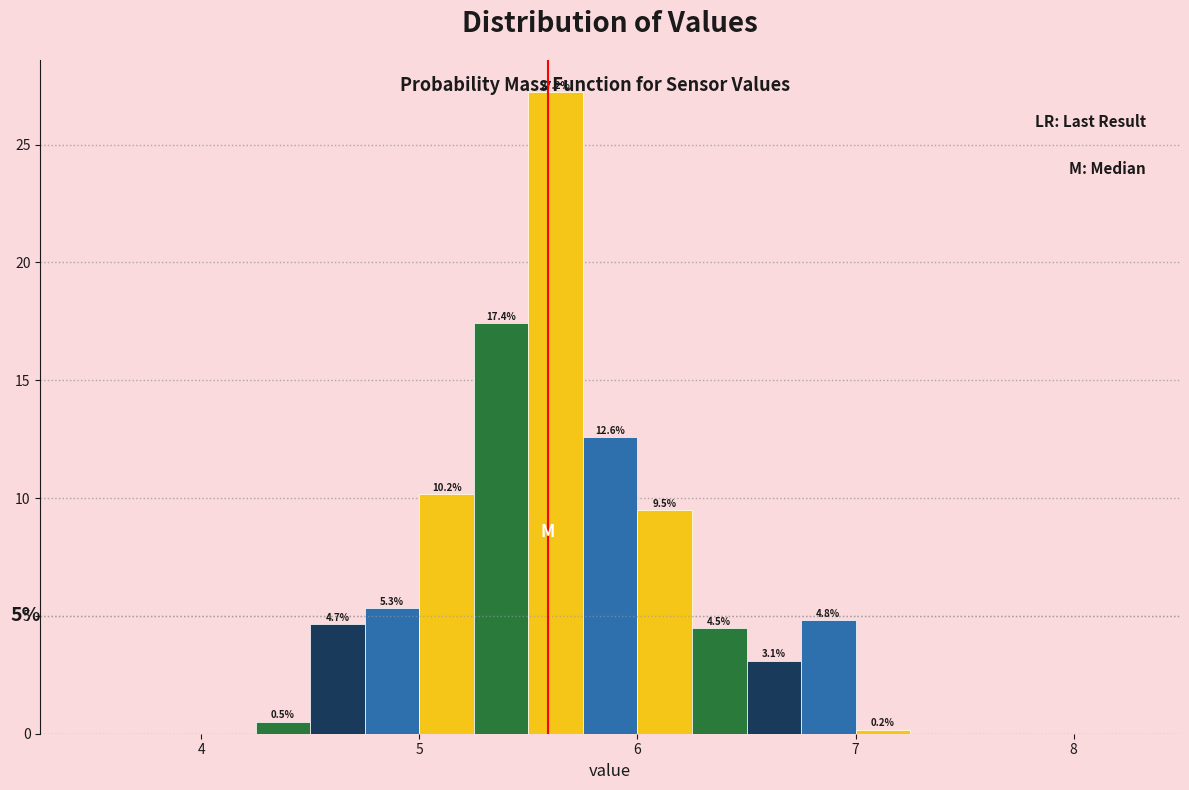

Around what value on the x-axis is the tallest bar? Give the approximate position of its centre, as read against the axis.

5.6